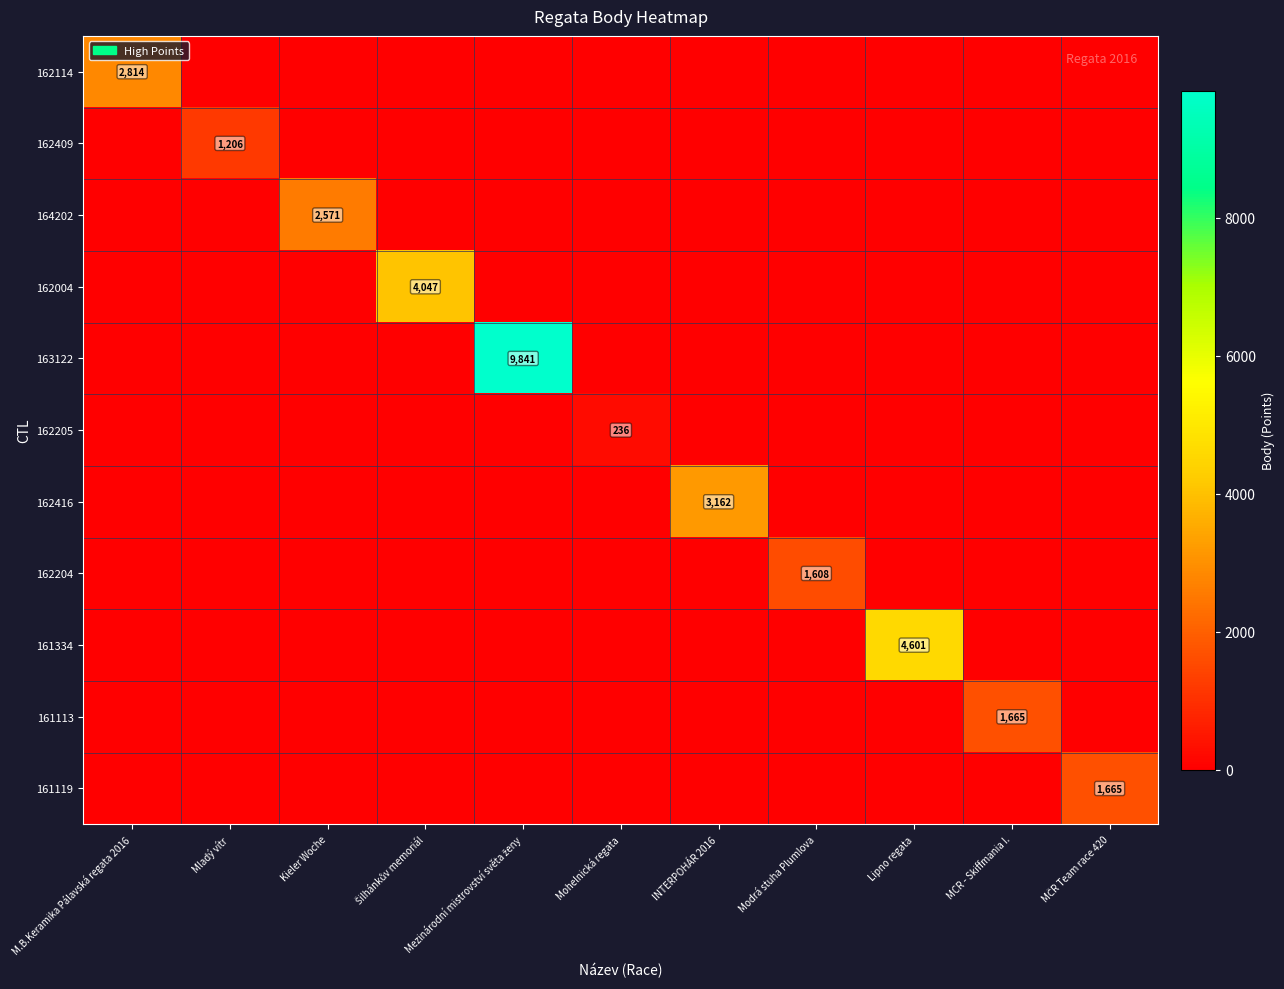

Is it true that 162205 equals 236 at Mohelnická regata?

True